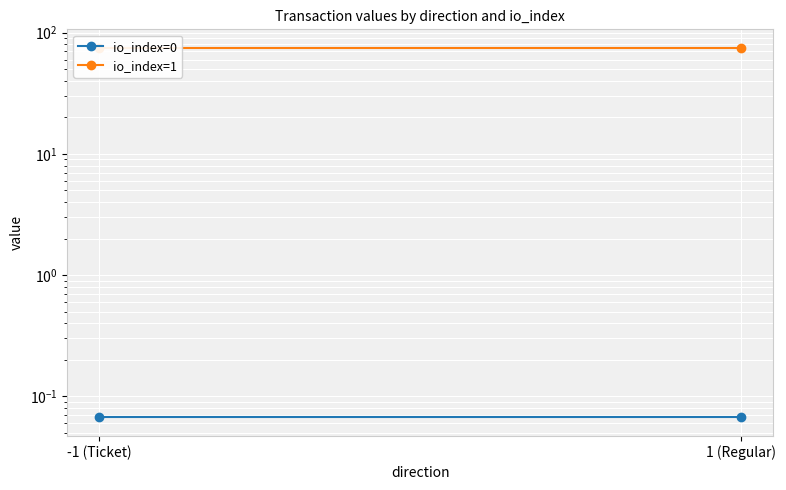

The value of io_index=1 at -1 (Ticket) is 104.5. True or false?

False